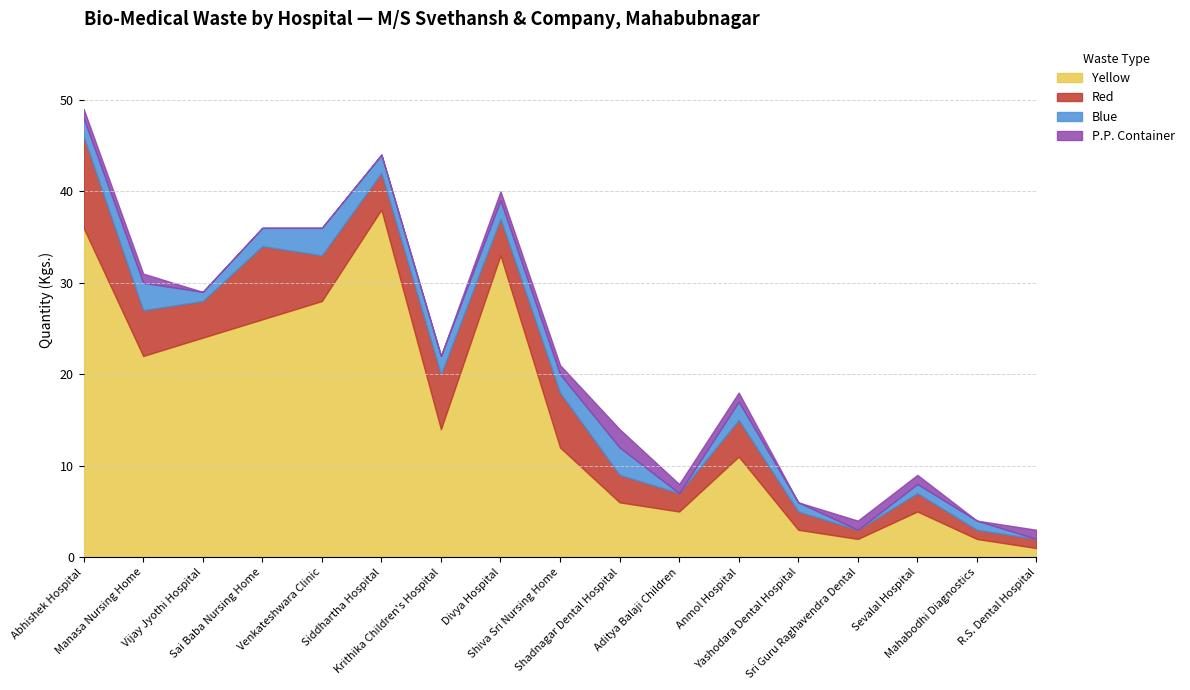

Where does the Total series first go above 21?

Abhishek Hospital